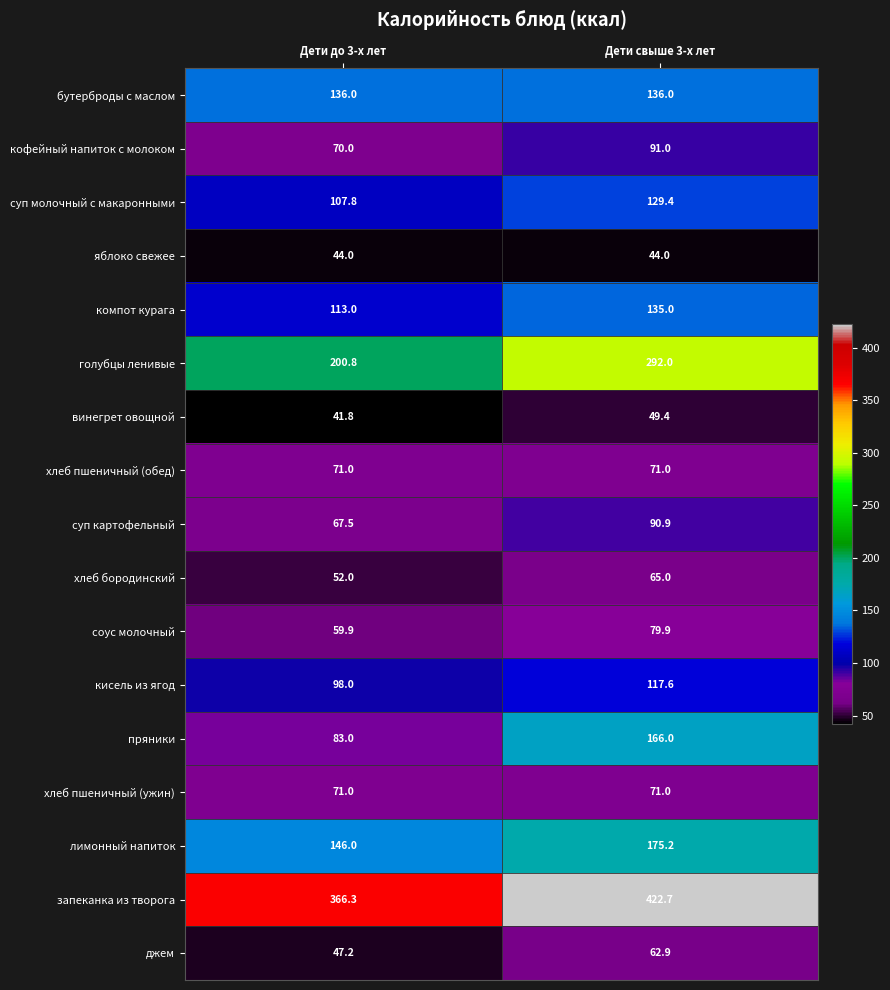

Which series has the largest range (max minus min)?

голубцы ленивые